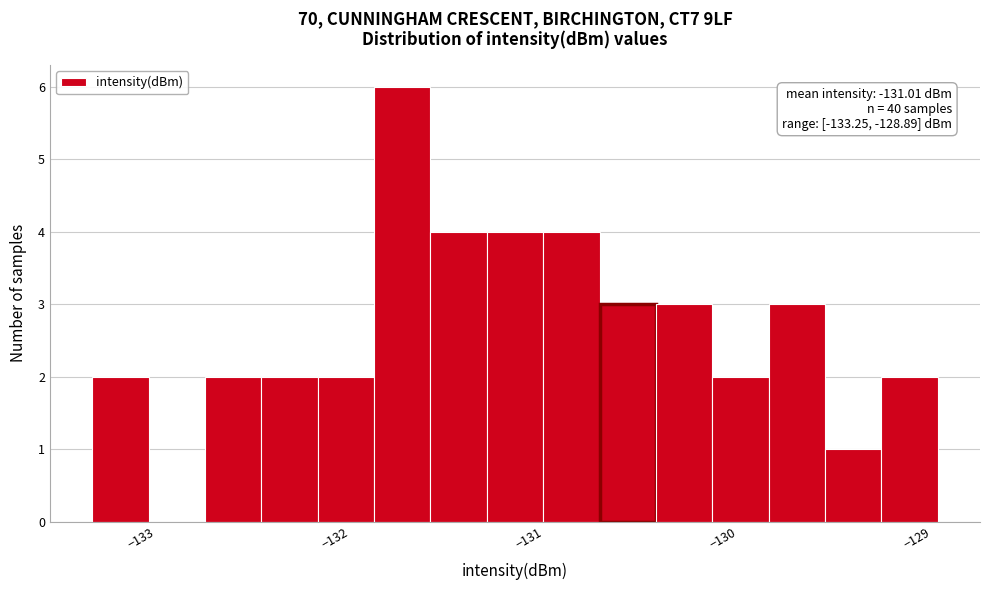

Read against the x-axis, roughly where is the centre of the tallest bar?

-131.7